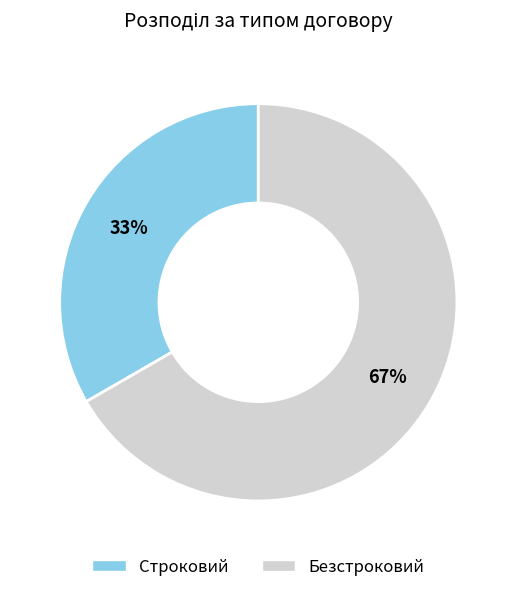

To the nearest percent, what percentage of the pie is Строковий?

33%